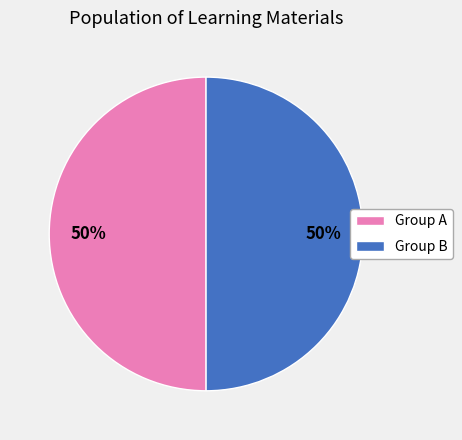

Is the sum of Group B and Group A greater than half?

Yes